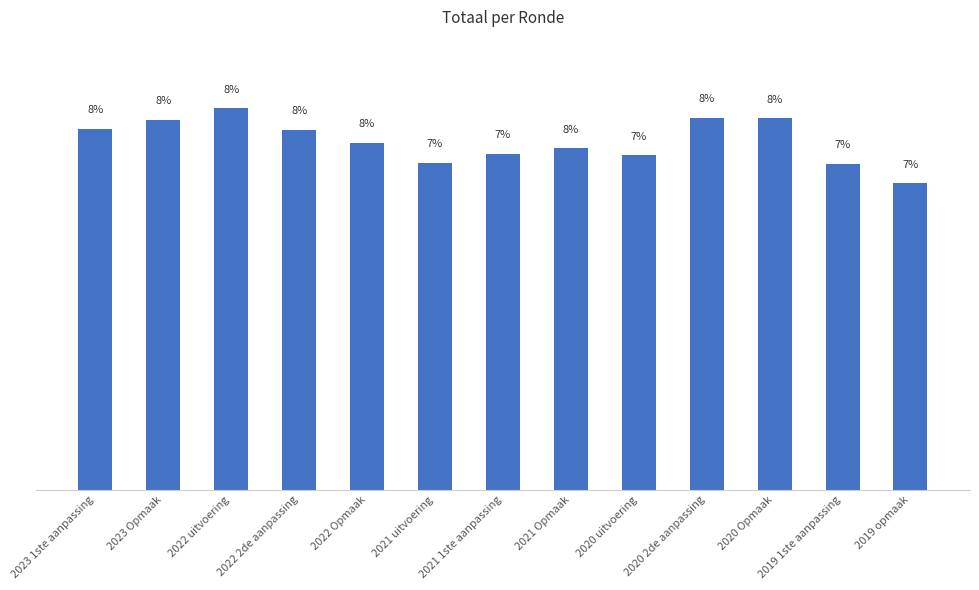

Does the chart contain any negative values?

No